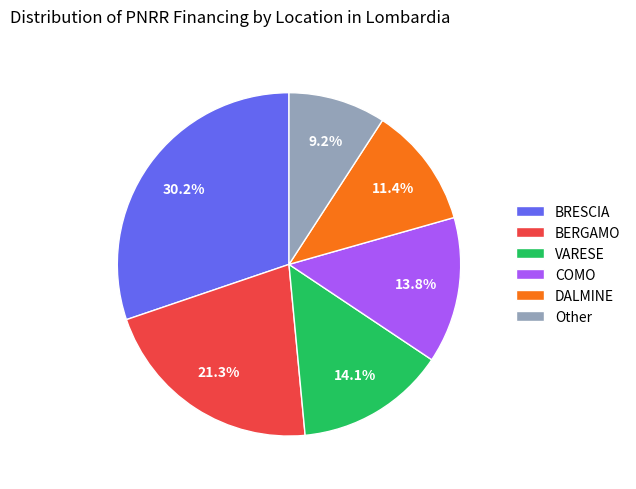

What portion of the pie excludes BRESCIA?

69.8%